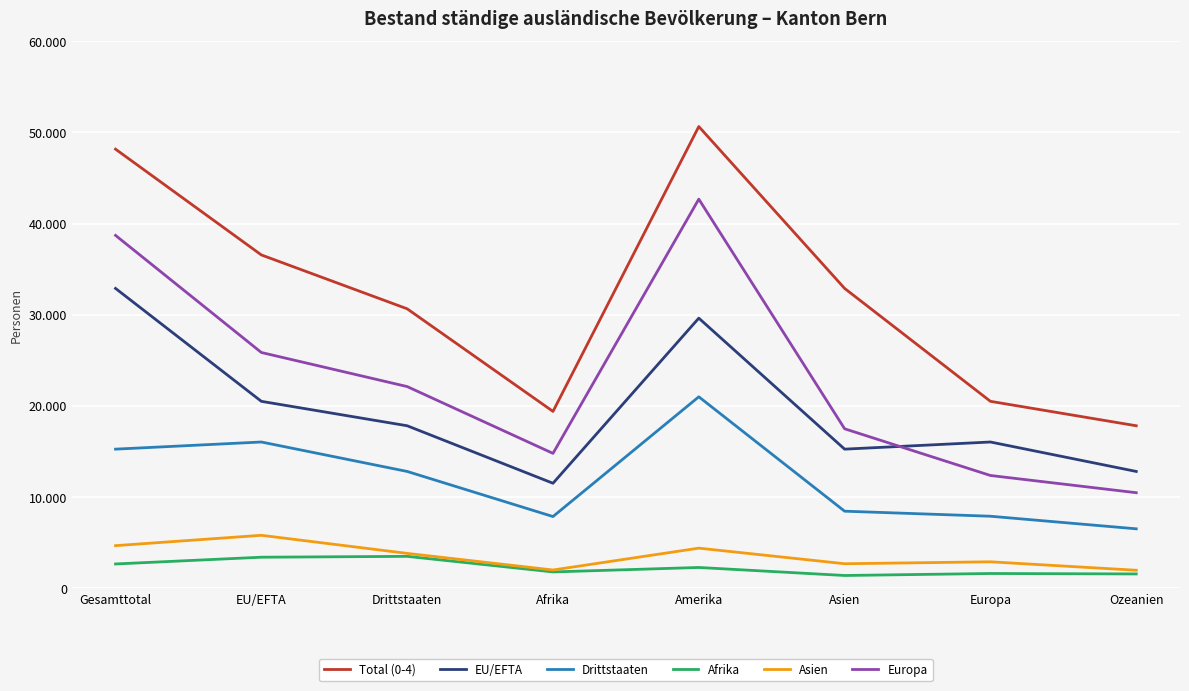

Does the chart have visible grid lines?

Yes